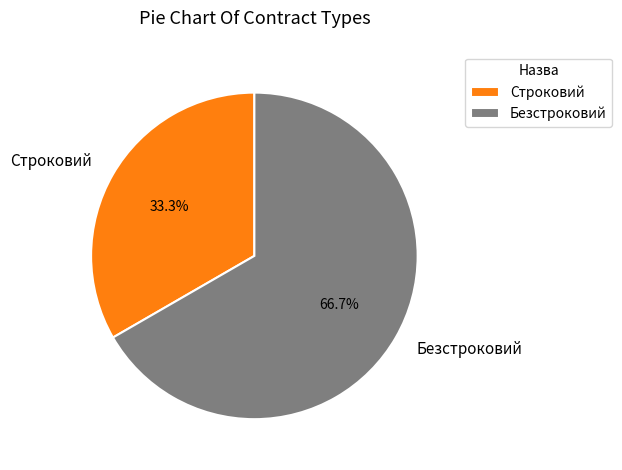

To the nearest percent, what is the average slice percentage?

50%